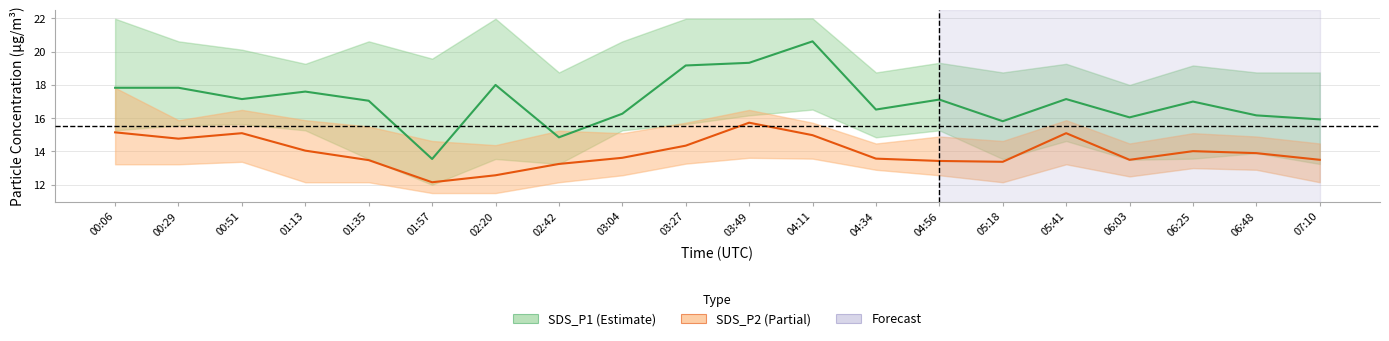

How many data points does each series have?

20